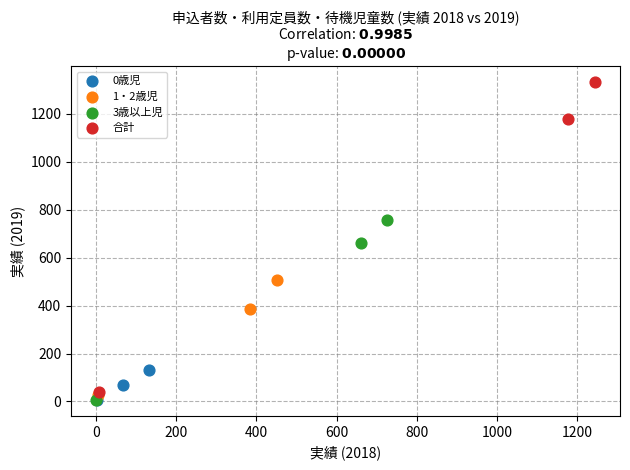

Which series has the widest spread of Y values?

合計